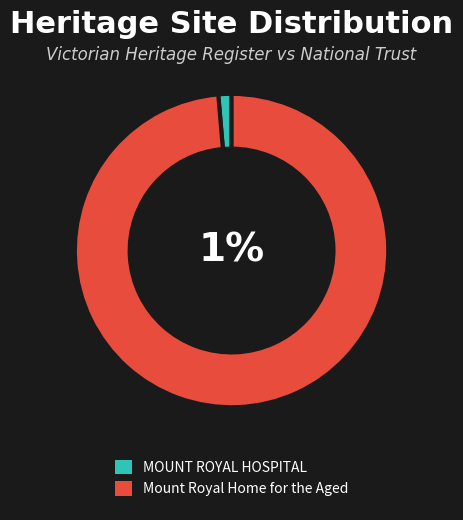

Which has a higher value, Mount Royal Home for the Aged or MOUNT ROYAL HOSPITAL?

Mount Royal Home for the Aged